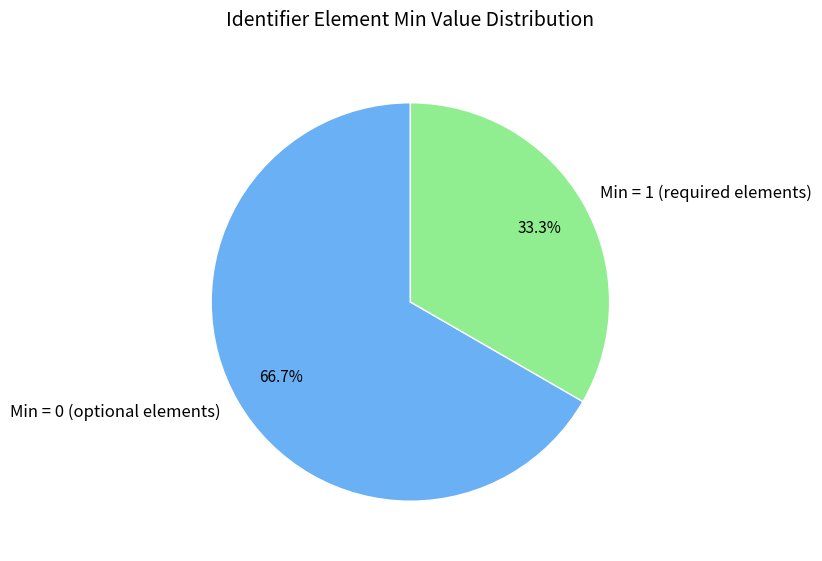

How many slices are in this pie chart?

2